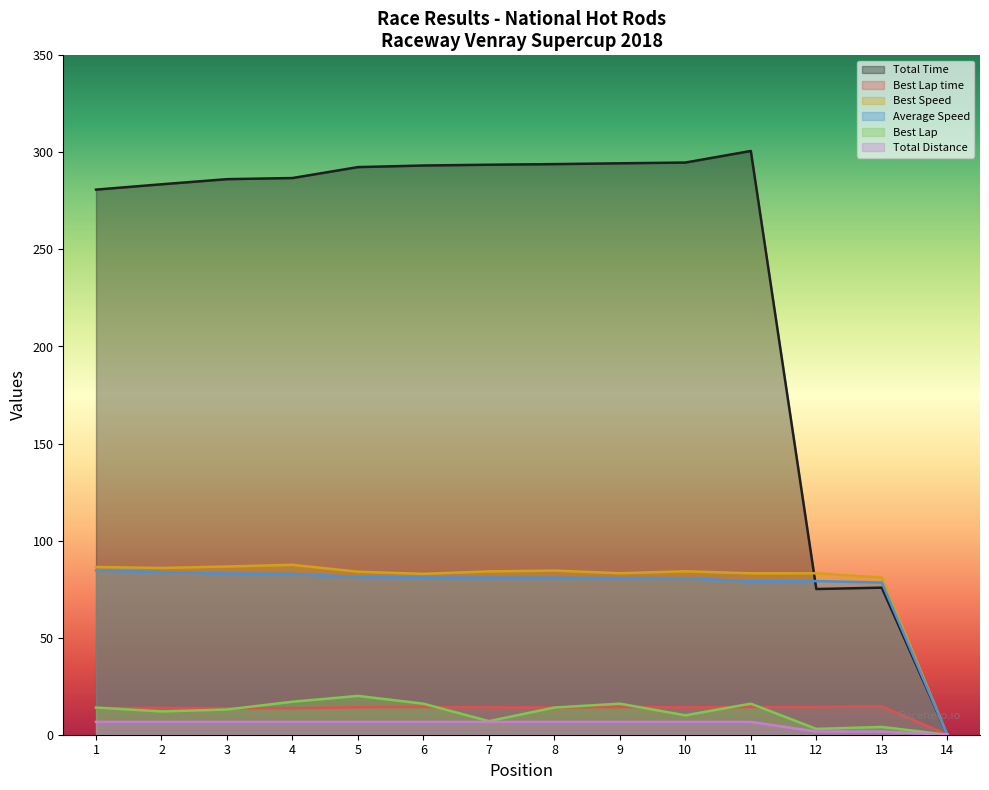

List the labels in order of Total Distance value, smallest first.

14, 12, 13, 1, 2, 3, 4, 5, 6, 7, 8, 9, 10, 11